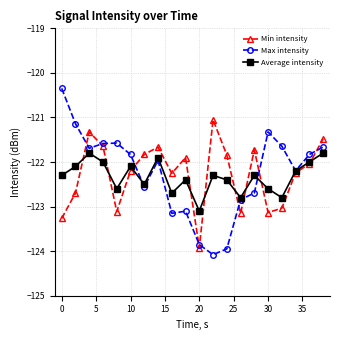

What is the average value of the Average intensity series?

-122.3